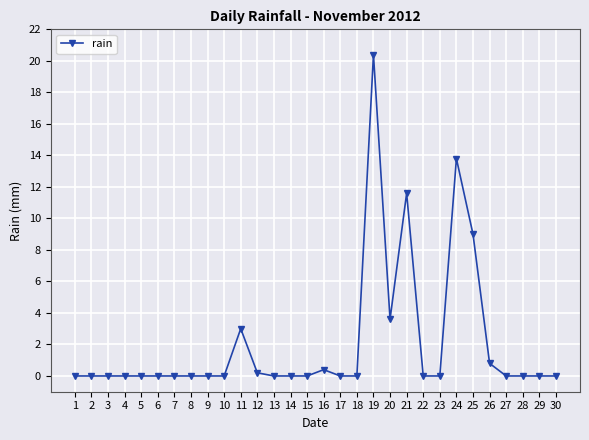

What is the value of the 11th point from the left?

3.0